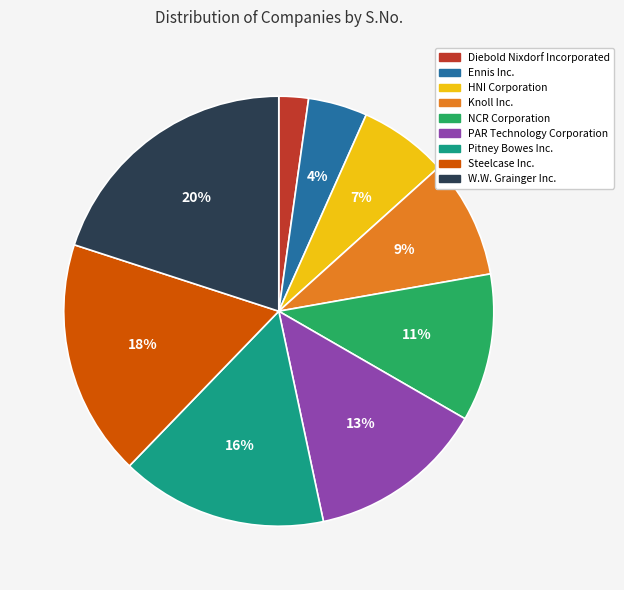

Does NCR Corporation account for over 50% of the chart?

No